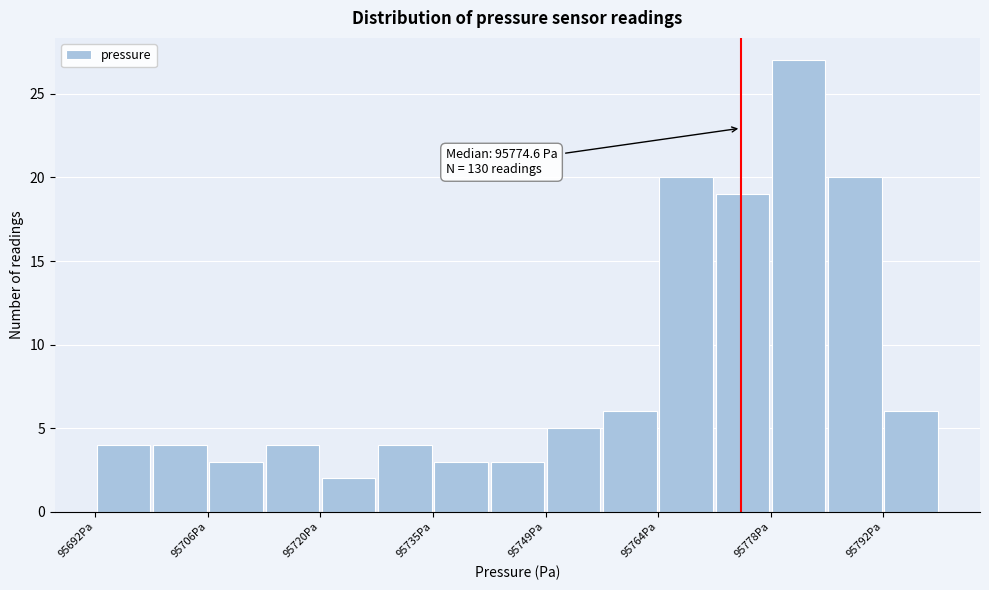

Around what value on the x-axis is the tallest bar? Give the approximate position of its centre, as read against the axis.

95782